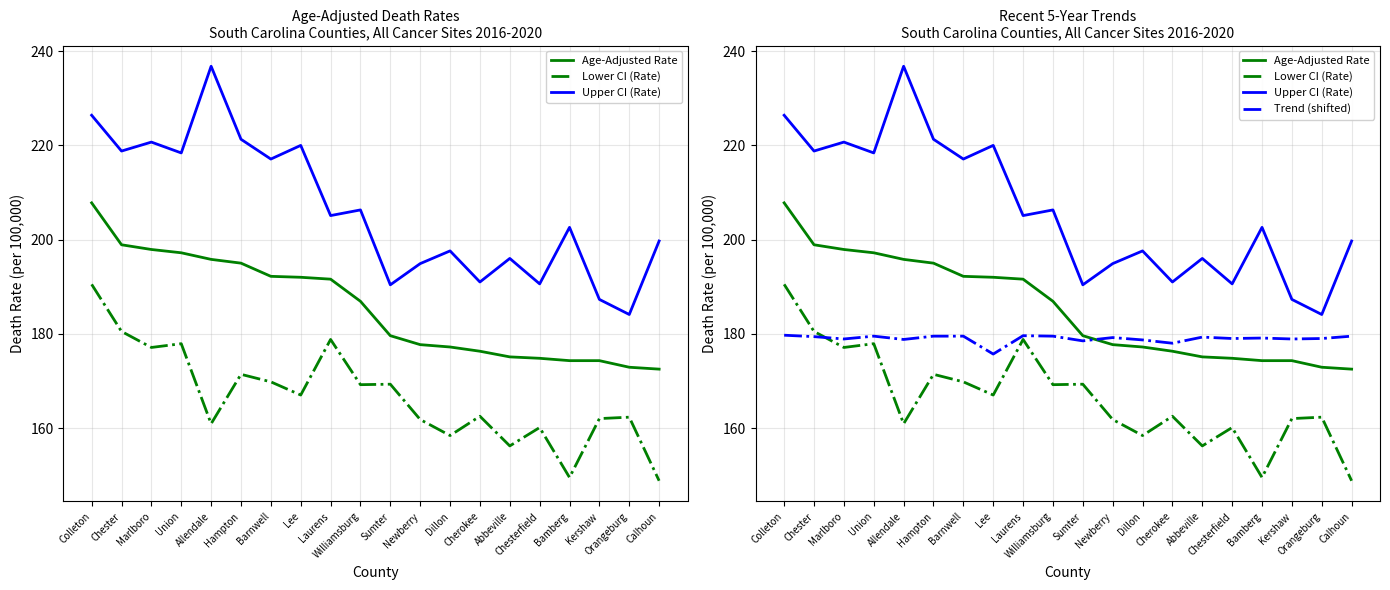

Is it true that Upper CI (Rate) equals 77.1 at Kershaw?

False